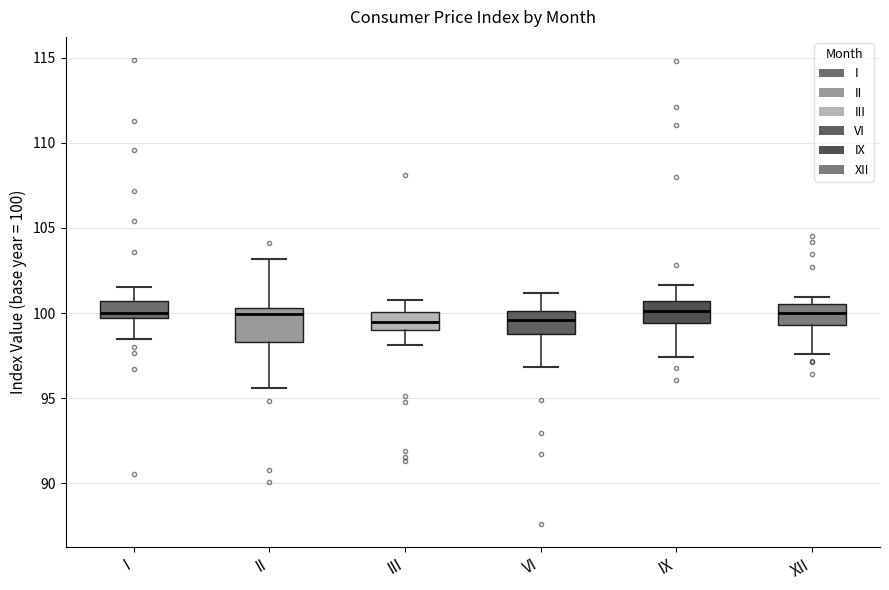

Reading left to right, read every box against the y-axis: the position of its median line, the range the box covers, and the ends of its whiskers. The values are not printed on the chart, so give them approximately, as read against the axis.

I: median 100.0, box 99.5 to 100.5, whiskers 98.5 to 101.5
II: median 100.0, box 98.5 to 100.5, whiskers 95.5 to 103.0
III: median 99.5, box 99.0 to 100.0, whiskers 98.0 to 101.0
VI: median 99.5, box 99.0 to 100.0, whiskers 97.0 to 101.0
IX: median 100.0, box 99.5 to 100.5, whiskers 97.5 to 101.5
XII: median 100.0, box 99.5 to 100.5, whiskers 97.5 to 101.0